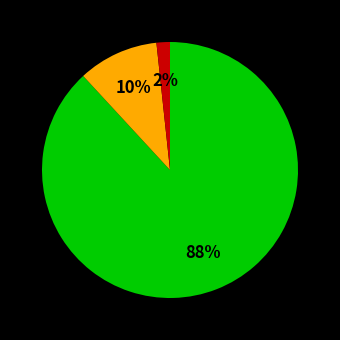

Is there a majority slice in this chart?

Yes